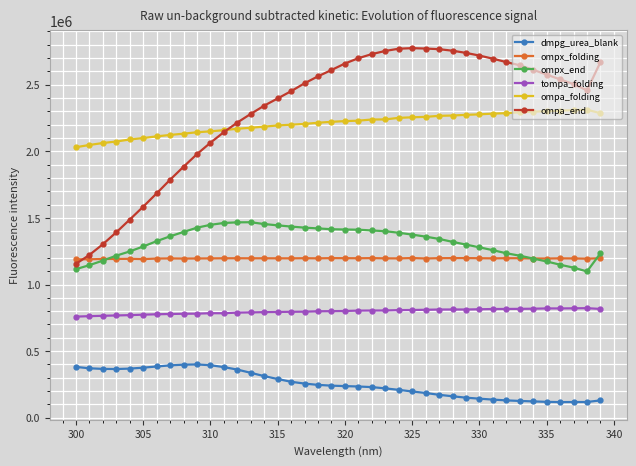

How many lines are shown in the chart?

6